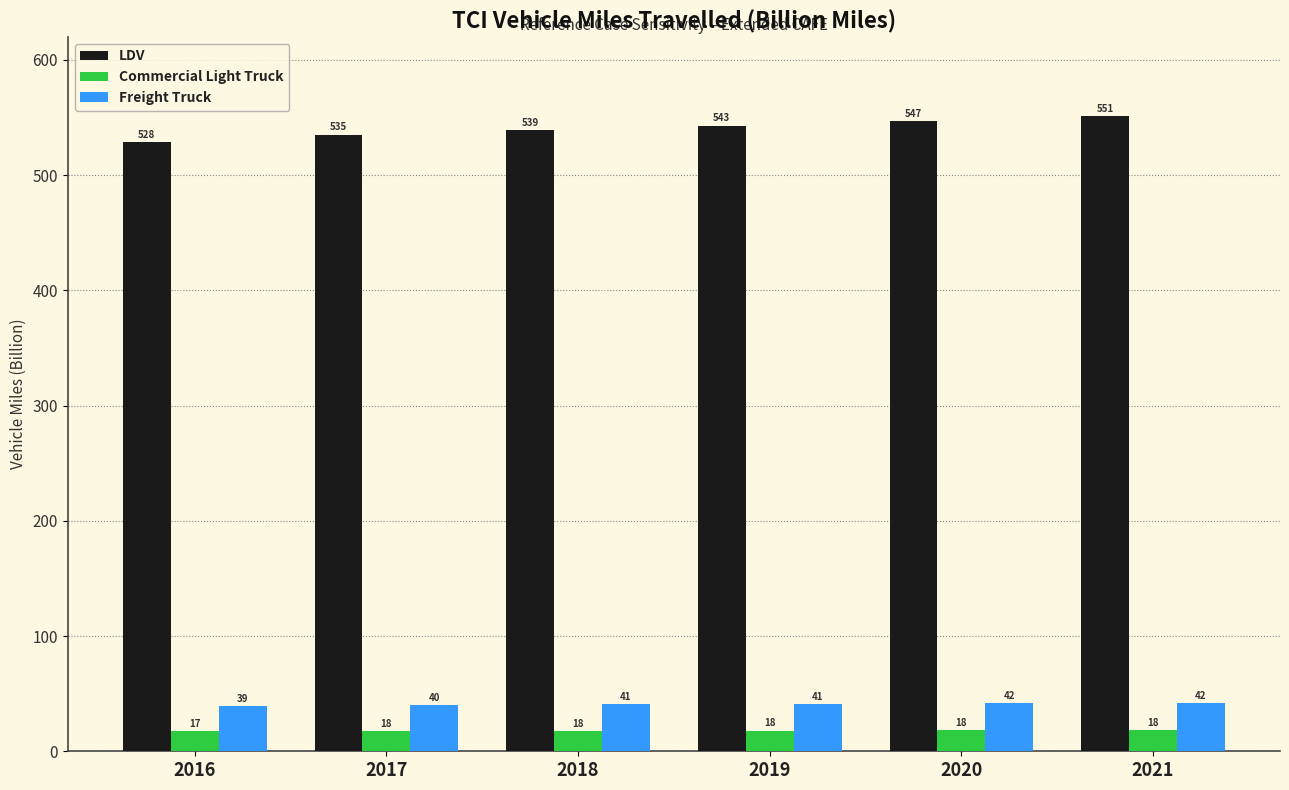

Which series has the largest range (max minus min)?

LDV